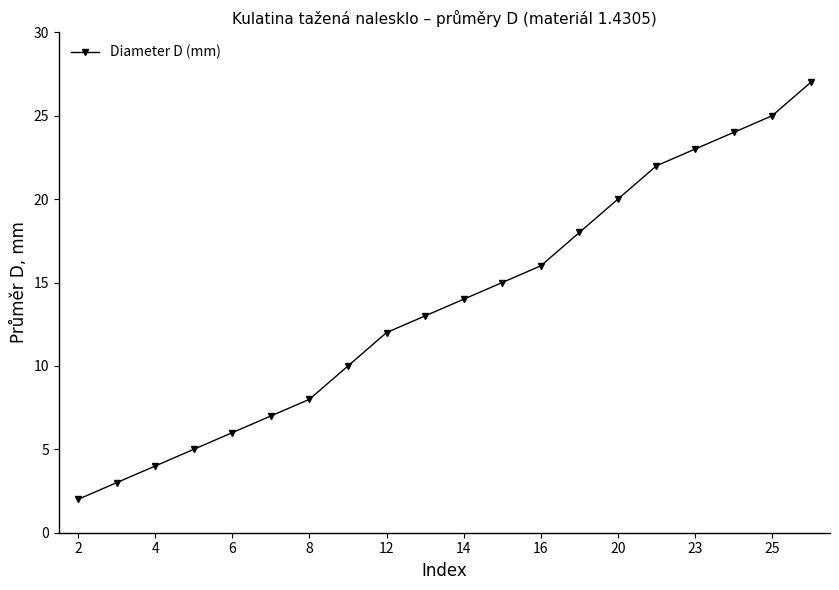

What is the maximum value shown in the chart?

27